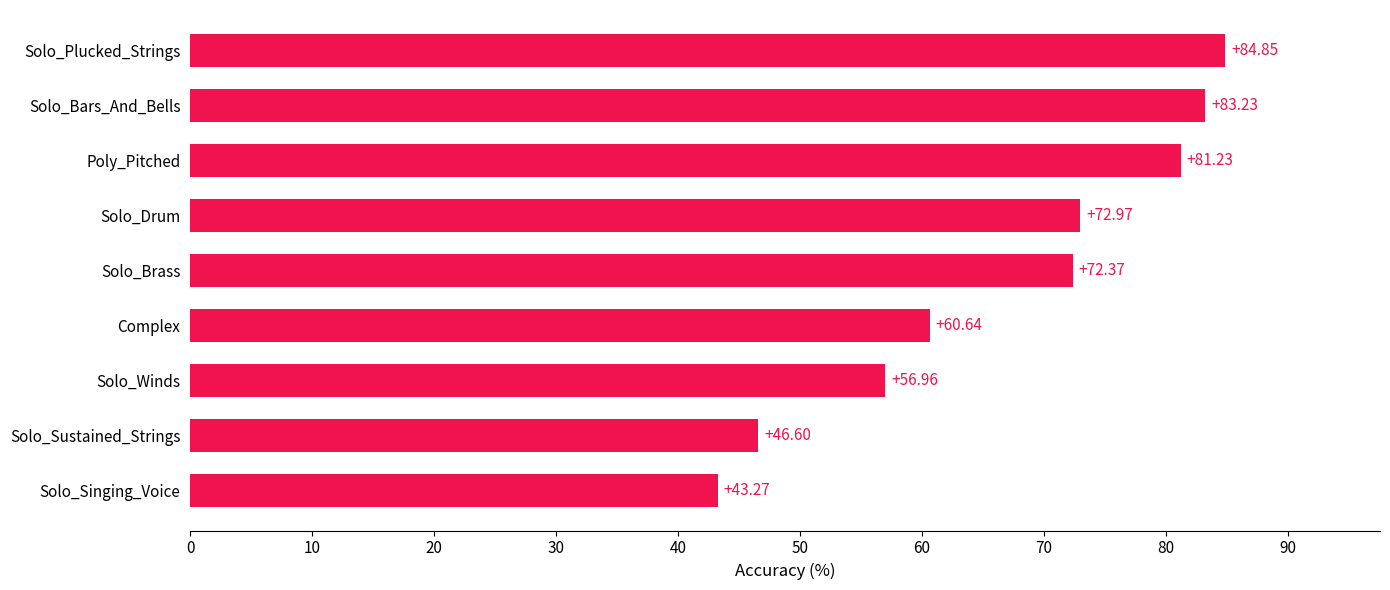

What is the ratio of the value at Solo_Brass to the value at Solo_Sustained_Strings?

1.6